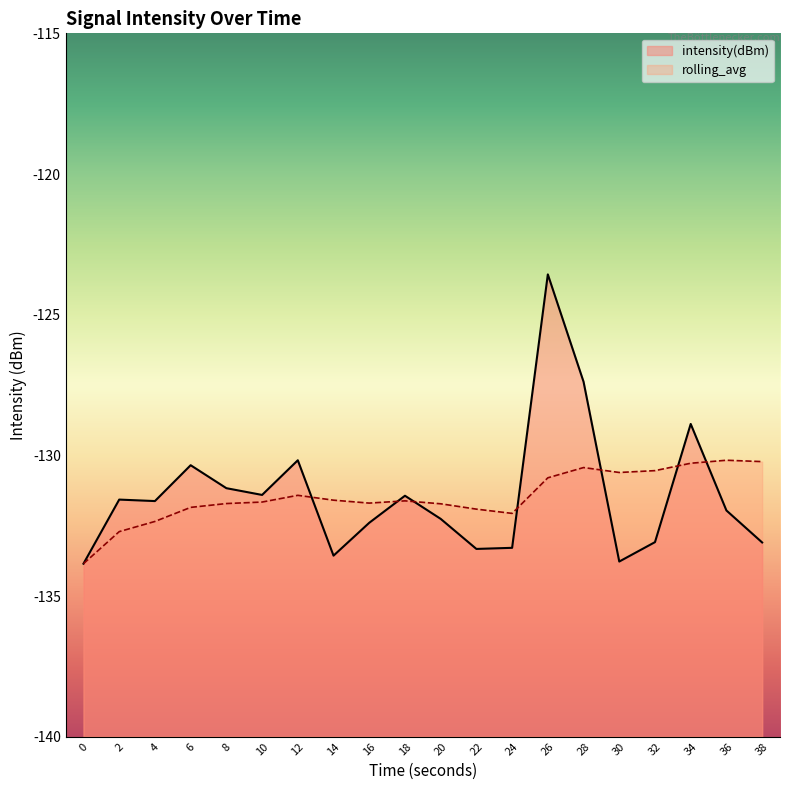

Is the value of intensity(dBm) at 28 greater than the value of rolling_avg at 34?

Yes